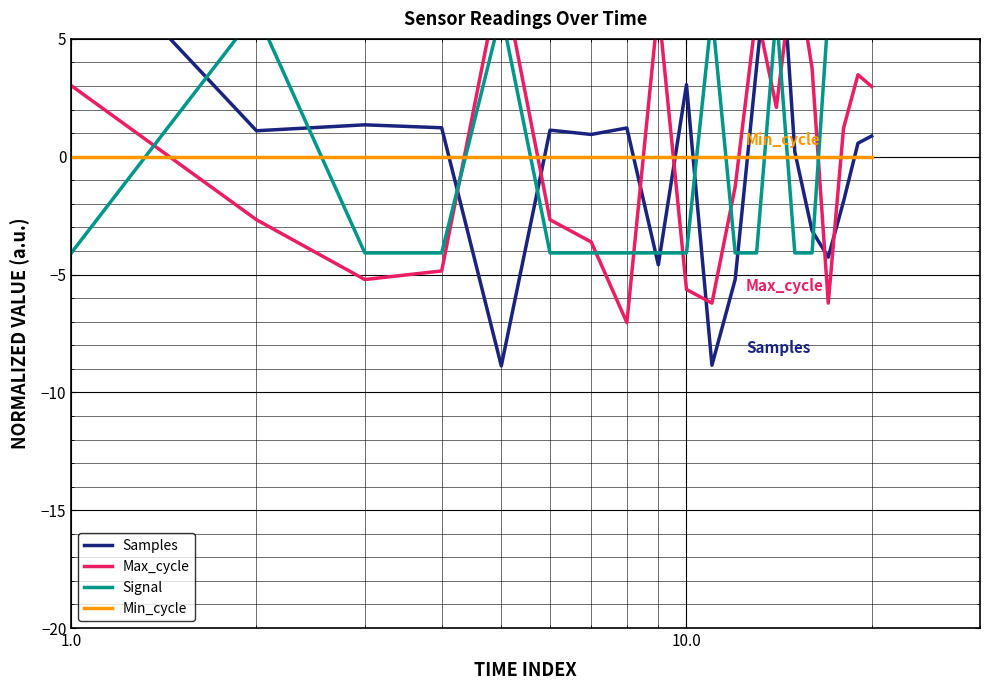

Is the value of Min_cycle at 8 greater than the value of Samples at 16?

Yes